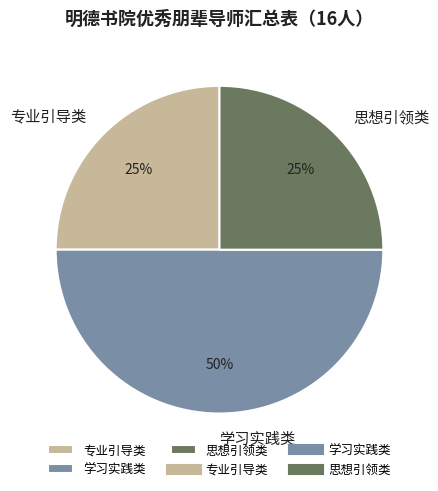

Does 思想引领类 represent more than half of the total?

No